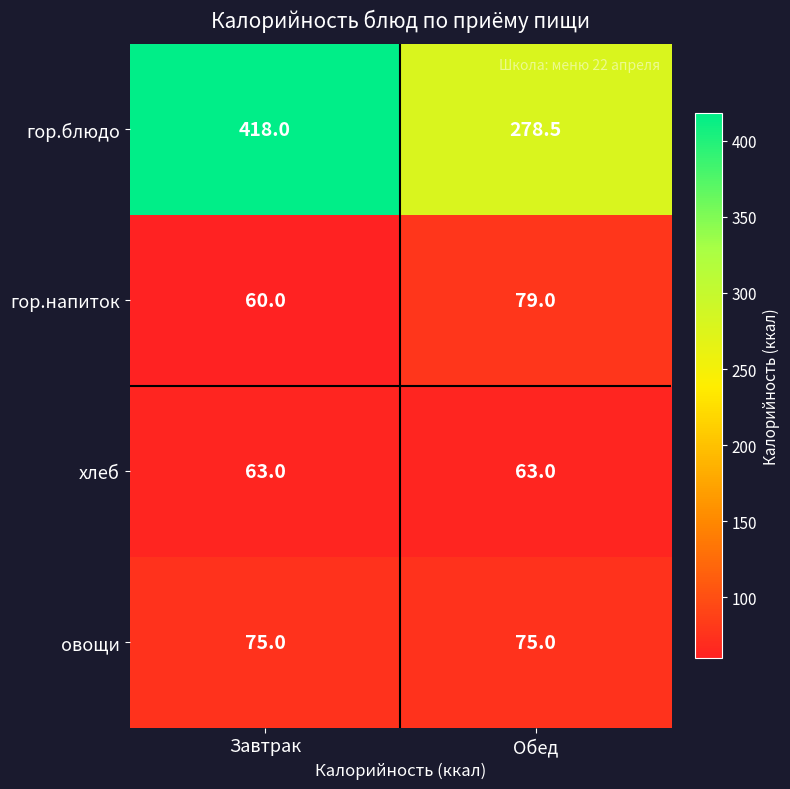

Reading left to right, what are all the values shown in this chart?

гор.блюдо: Завтрак=418.0	Обед=278.5
гор.напиток: Завтрак=60.0	Обед=79.0
хлеб: Завтрак=63.0	Обед=63.0
овощи: Завтрак=75.0	Обед=75.0